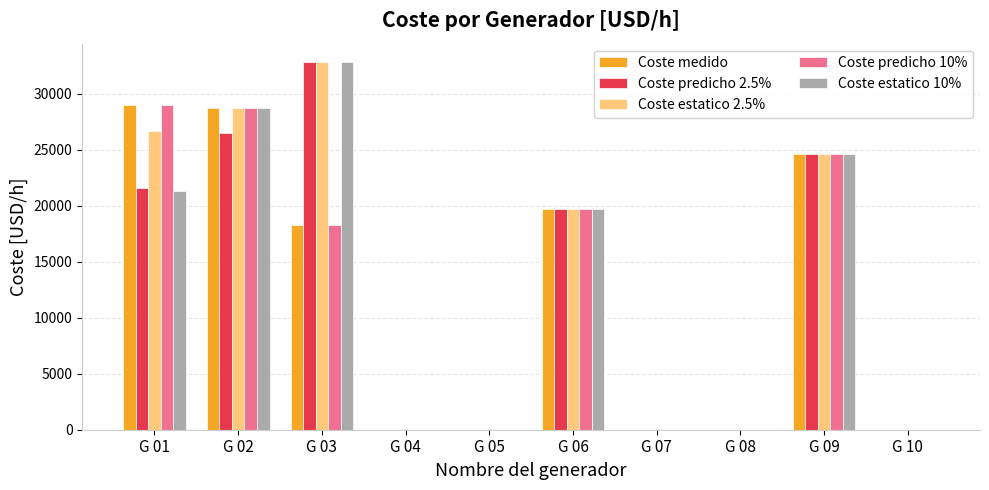

What is the maximum value for Coste predicho 2.5%?

32814.7